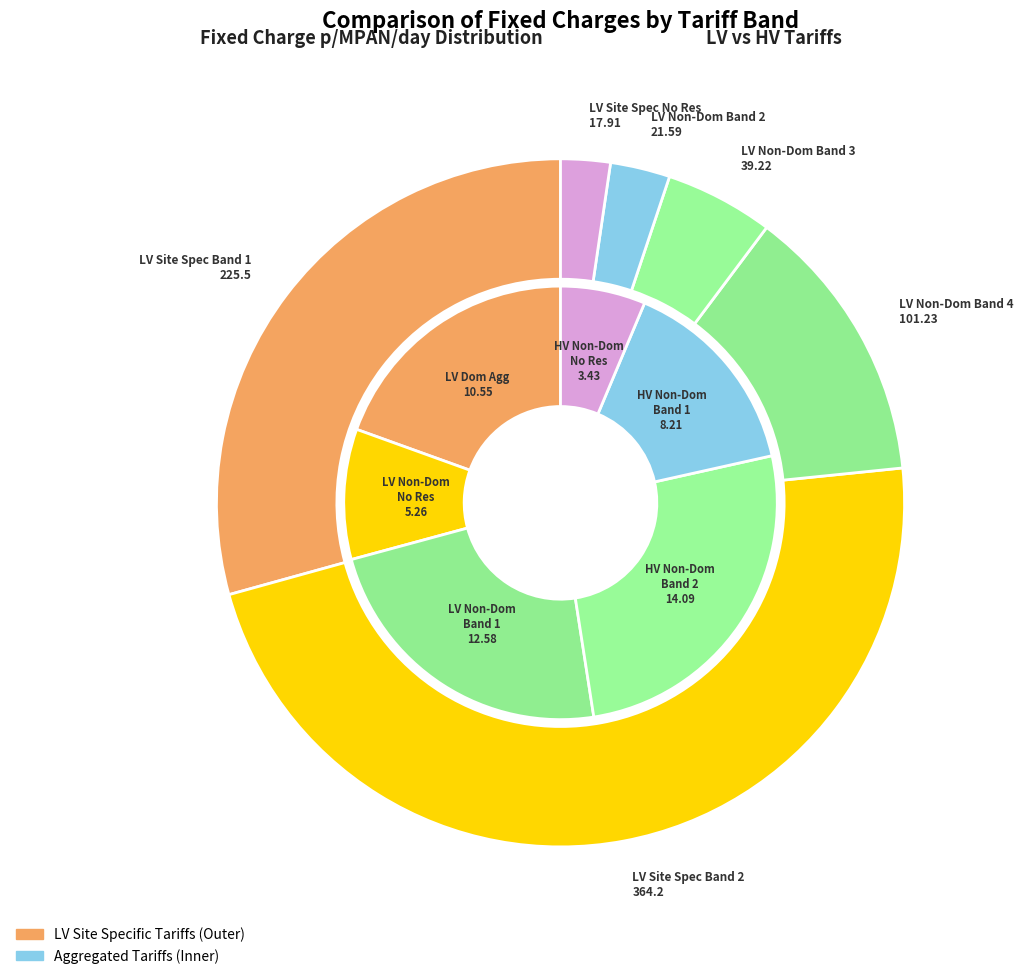

To the nearest percent, what is the combined percentage of LDNO LV: Non-Domestic Aggregated No Residual and LDNO HV: Non-Domestic Aggregated Band 2?

2%